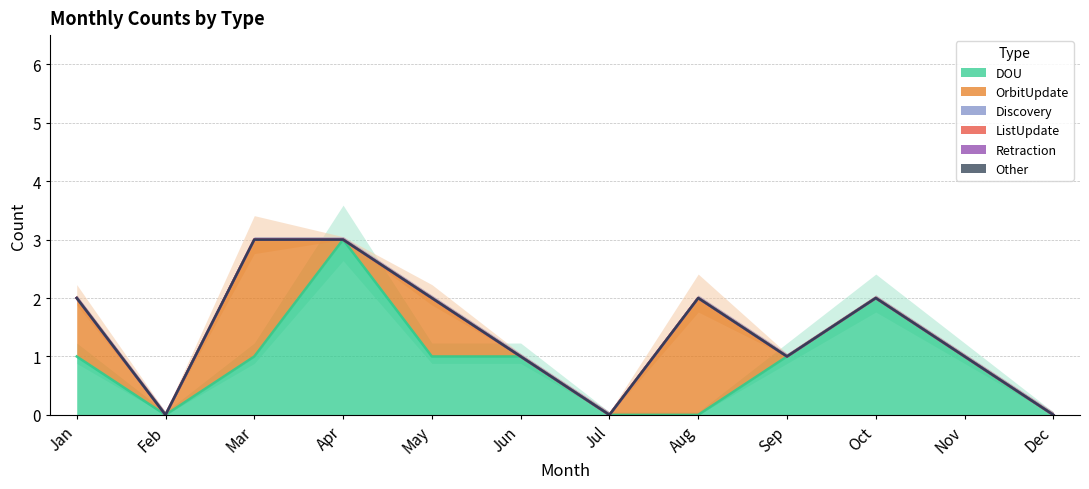

Is the value of Discovery at Jan greater than the value of Other at Aug?

No